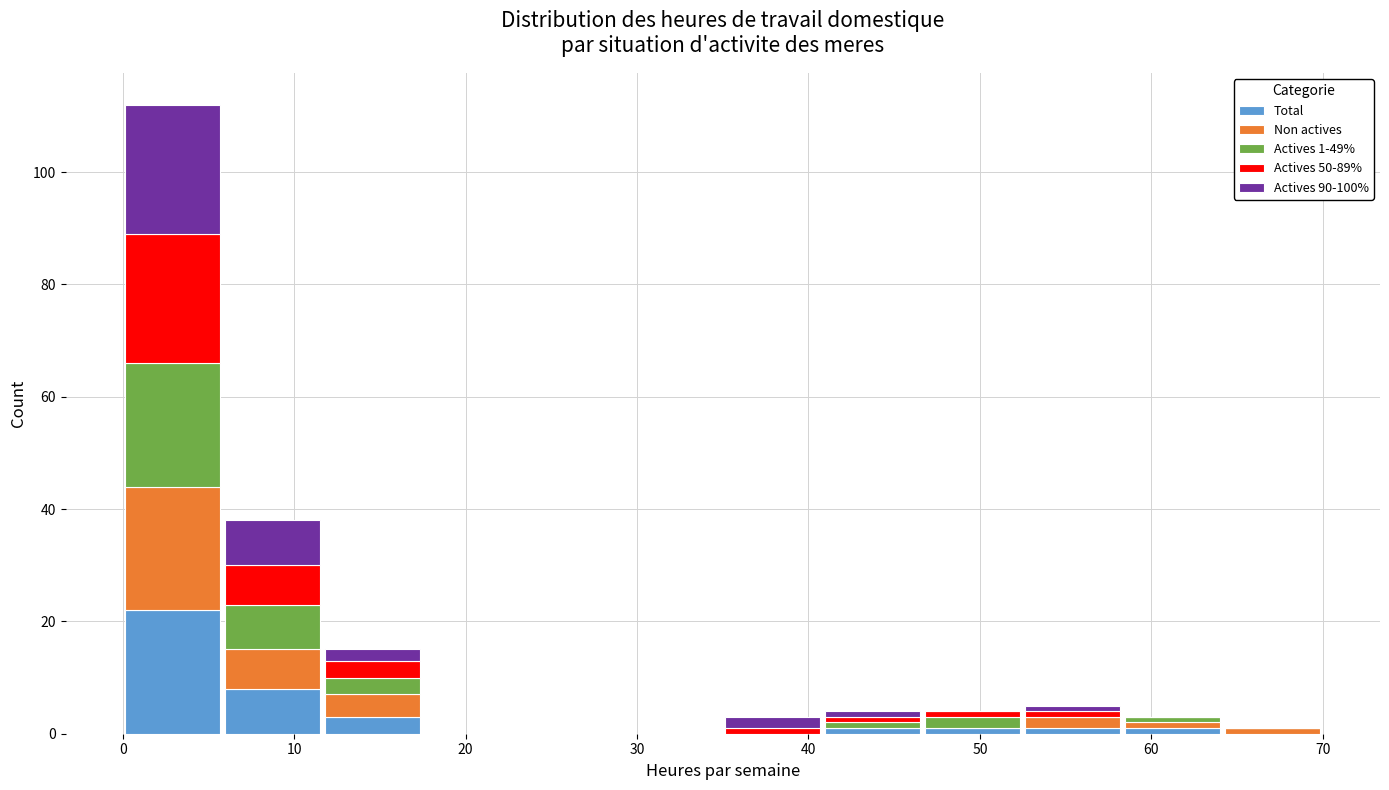

Which range on the x-axis has the tallest stacked bar (by total height)?

0 to 6